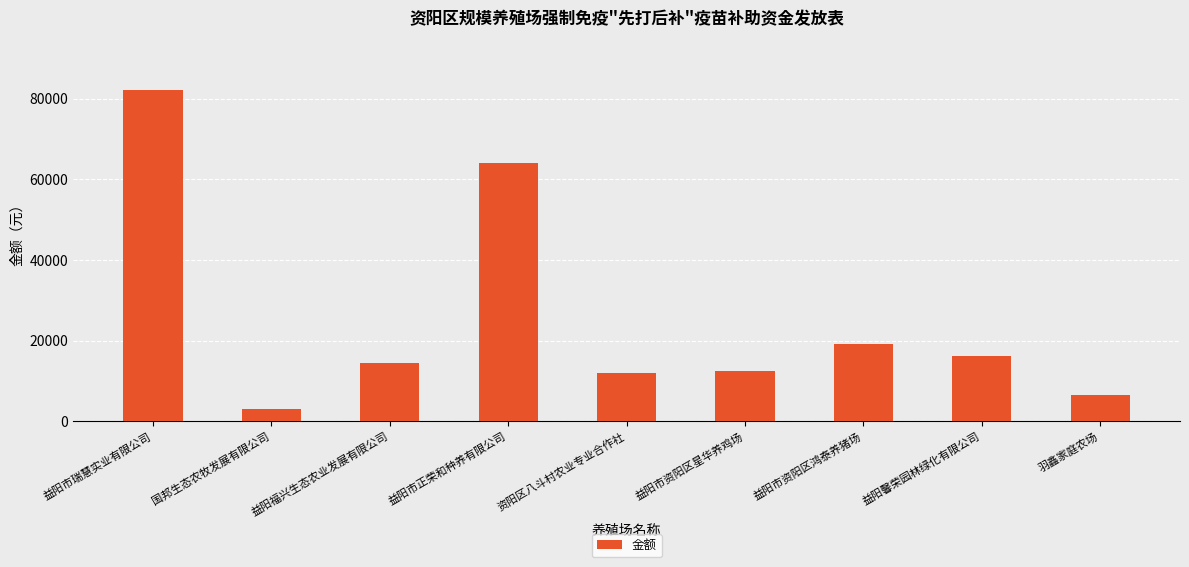

What is the maximum value shown in the chart?

82128